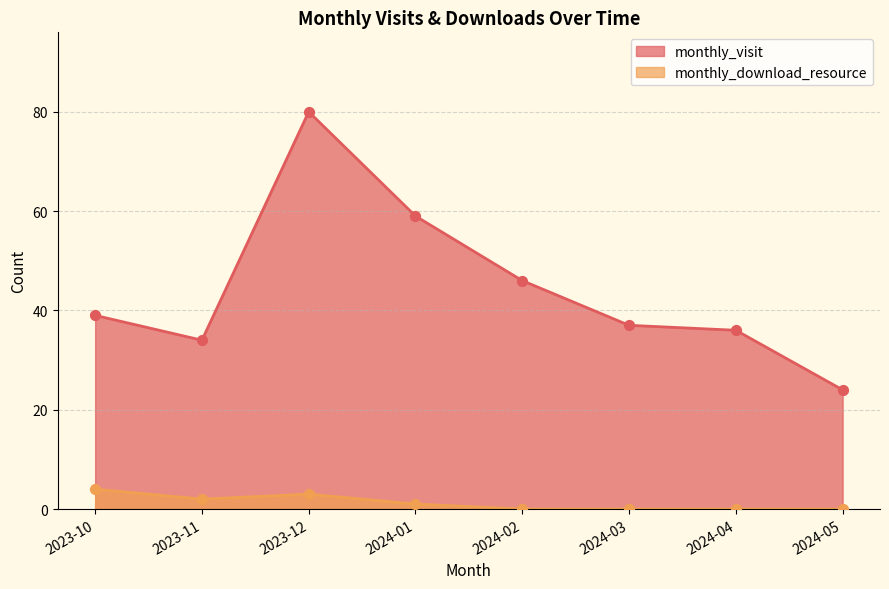

Which series has the largest total across all categories?

monthly_visit